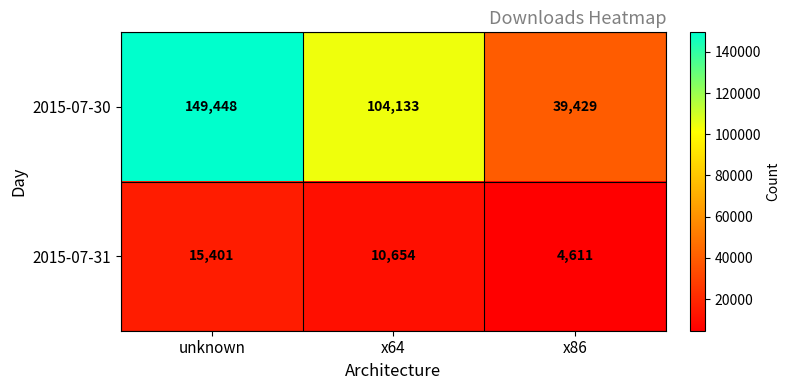

At which category is the sum across all series the highest?

unknown